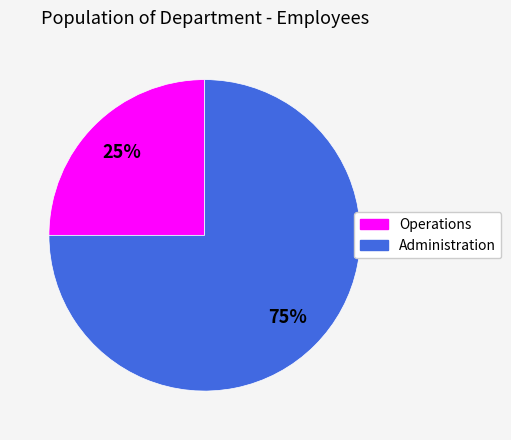

Which has a higher value, Operations or Administration?

Administration